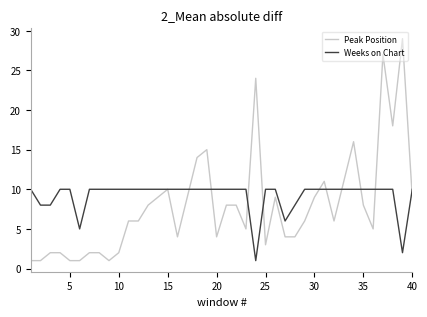

What is the maximum value for Weeks on Chart?

10